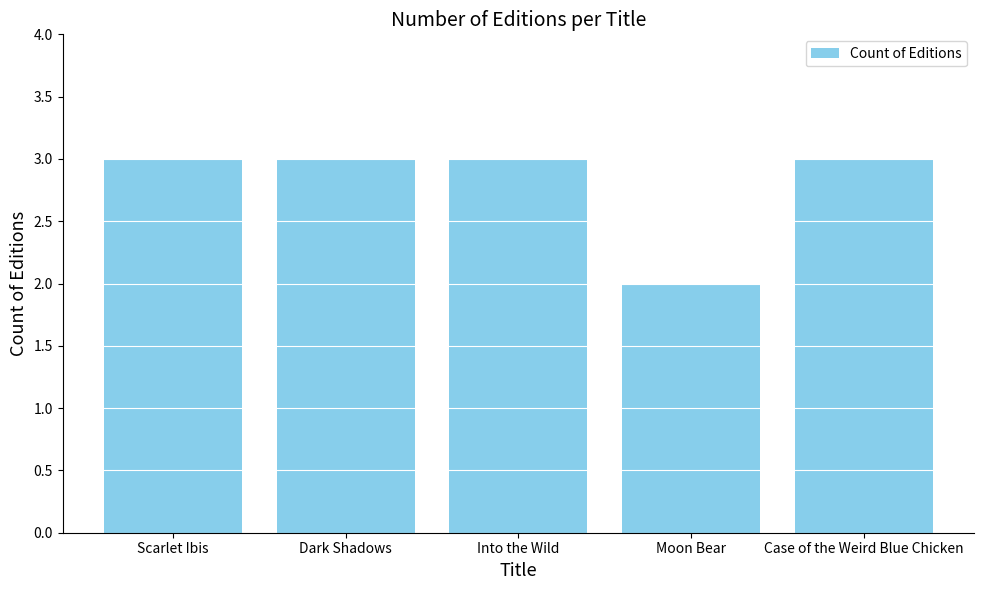

Where is the data nearest to the value 2?

Moon Bear